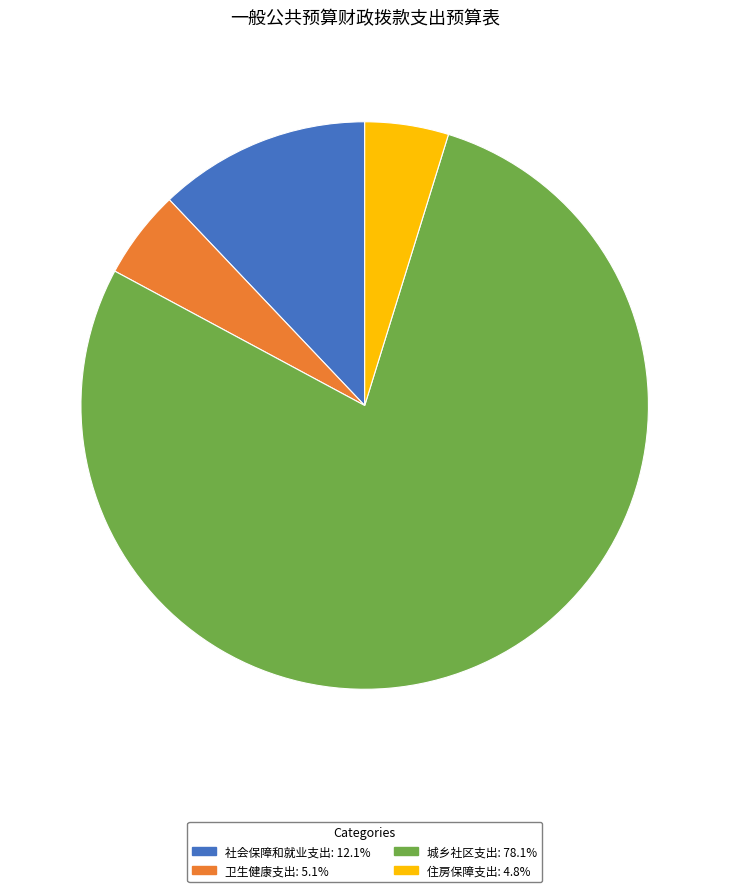

Approximately how many times larger is the value at 社会保障和就业支出: 12.1% compared to 卫生健康支出: 5.1%?

2.4